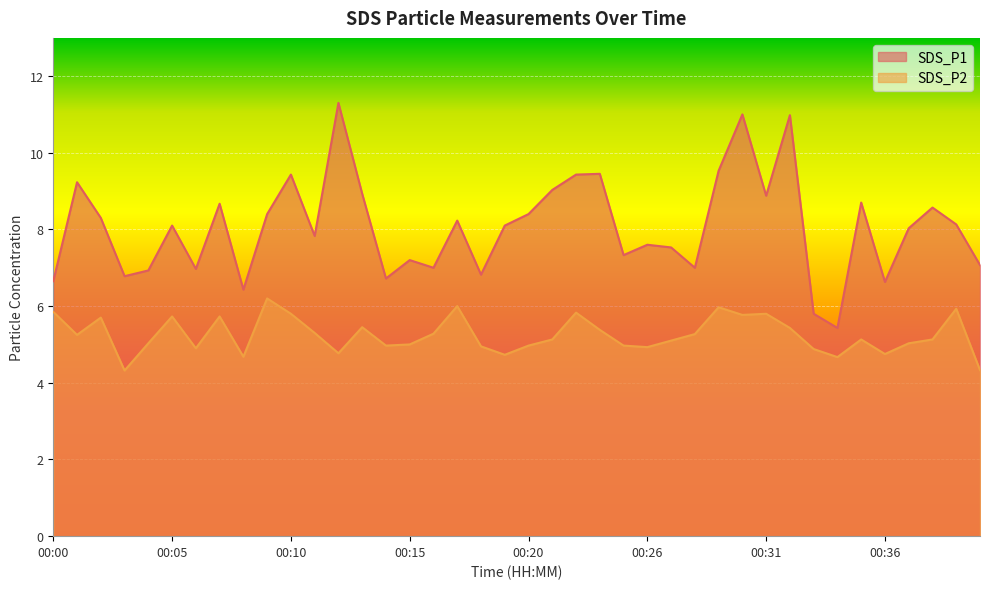

Which series has the largest range (max minus min)?

SDS_P1